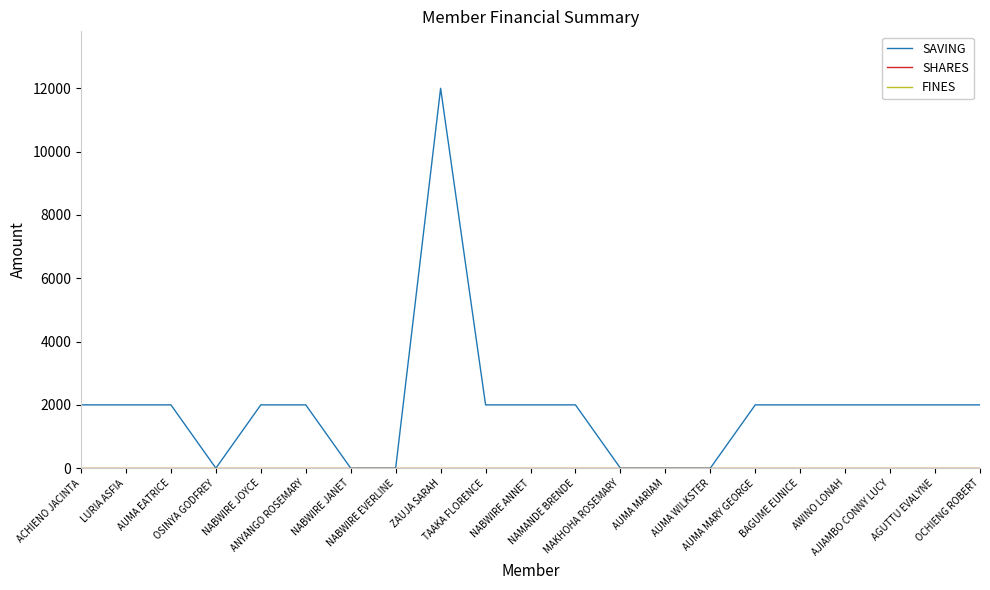

Reading left to right, extract all data points from this chart.

SAVING: ACHIENO JACINTA=2000	LURIA ASFIA=2000	AUMA EATRICE=2000	OSINYA GODFREY=0	NABWIRE JOYCE=2000	ANYANGO ROSEMARY=2000	NABWIRE JANET=0	NABWIRE EVERLINE=0	ZAUJA SARAH=12000	TAAKA FLORENCE=2000	NABWIRE ANNET=2000	NAMANDE BRENDE=2000	MAKHOHA ROSEMARY=0	AUMA MARIAM=0	AUMA WILKSTER=0	AUMA MARY GEORGE=2000	BAGUME EUNICE=2000	AWINO LONAH=2000	AJIAMBO CONNY LUCY=2000	AGUTTU EVALYNE=2000	OCHIENG ROBERT=2000
SHARES: ACHIENO JACINTA=0	LURIA ASFIA=0	AUMA EATRICE=0	OSINYA GODFREY=0	NABWIRE JOYCE=0	ANYANGO ROSEMARY=0	NABWIRE JANET=0	NABWIRE EVERLINE=0	ZAUJA SARAH=0	TAAKA FLORENCE=0	NABWIRE ANNET=0	NAMANDE BRENDE=0	MAKHOHA ROSEMARY=0	AUMA MARIAM=0	AUMA WILKSTER=0	AUMA MARY GEORGE=0	BAGUME EUNICE=0	AWINO LONAH=0	AJIAMBO CONNY LUCY=0	AGUTTU EVALYNE=0	OCHIENG ROBERT=0
FINES: ACHIENO JACINTA=0	LURIA ASFIA=0	AUMA EATRICE=0	OSINYA GODFREY=0	NABWIRE JOYCE=0	ANYANGO ROSEMARY=0	NABWIRE JANET=0	NABWIRE EVERLINE=0	ZAUJA SARAH=0	TAAKA FLORENCE=0	NABWIRE ANNET=0	NAMANDE BRENDE=0	MAKHOHA ROSEMARY=0	AUMA MARIAM=0	AUMA WILKSTER=0	AUMA MARY GEORGE=0	BAGUME EUNICE=0	AWINO LONAH=0	AJIAMBO CONNY LUCY=0	AGUTTU EVALYNE=0	OCHIENG ROBERT=0